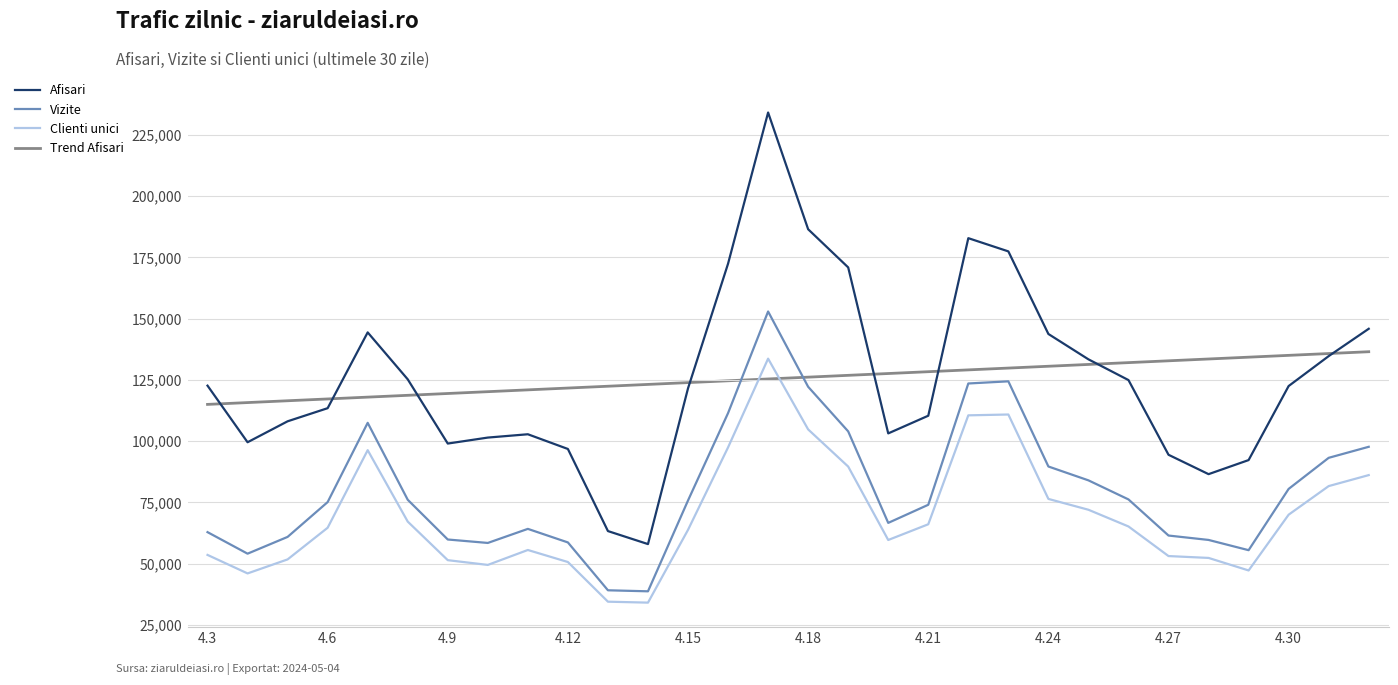

What is the highest value of the Vizite series?

152907.0